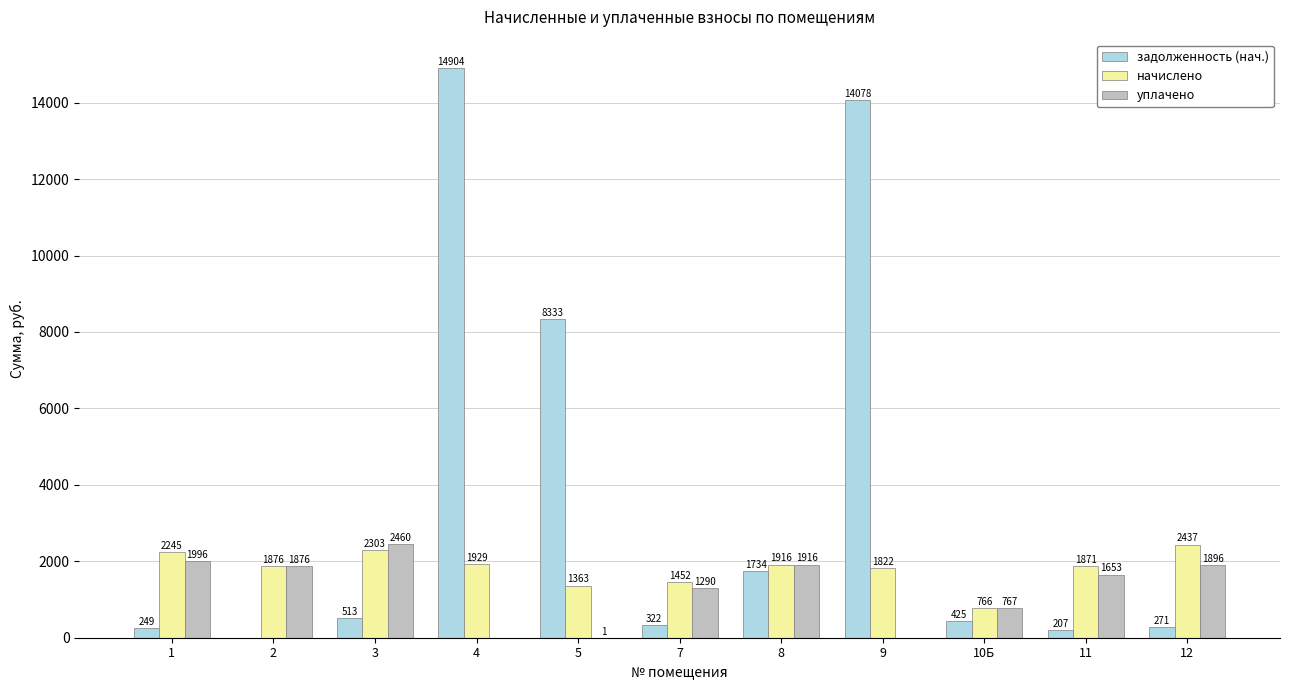

What is the greatest value displayed?

14903.9